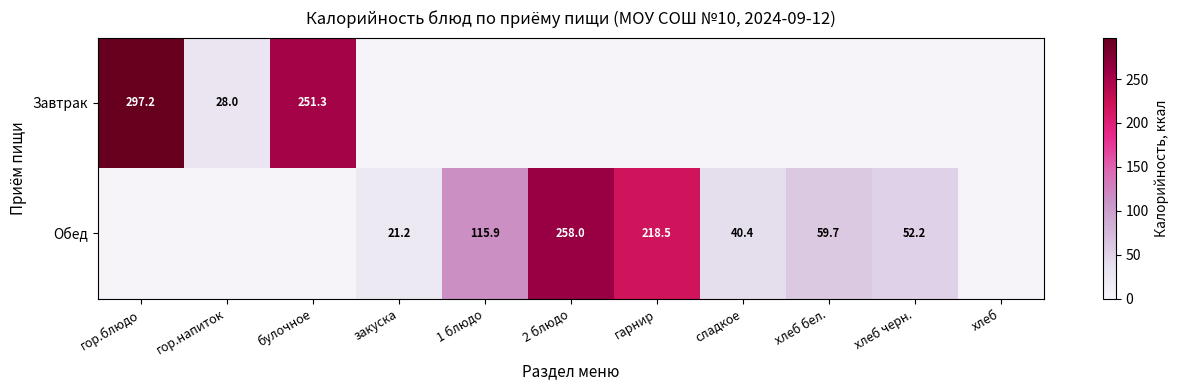

At how many categories does at least one series exceed 263?

1